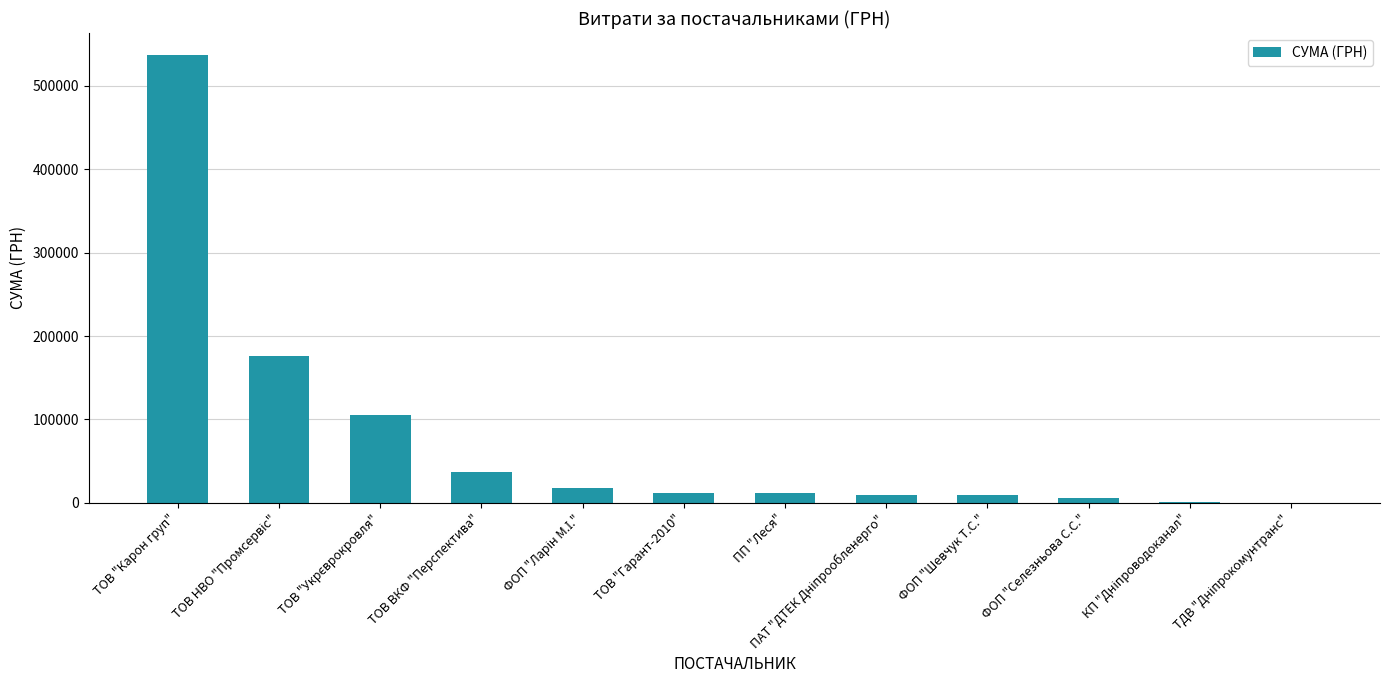

What is the ratio of the value at ТОВ ВКФ "Перспектива" to the value at ТОВ "Гарант-2010"?

3.1